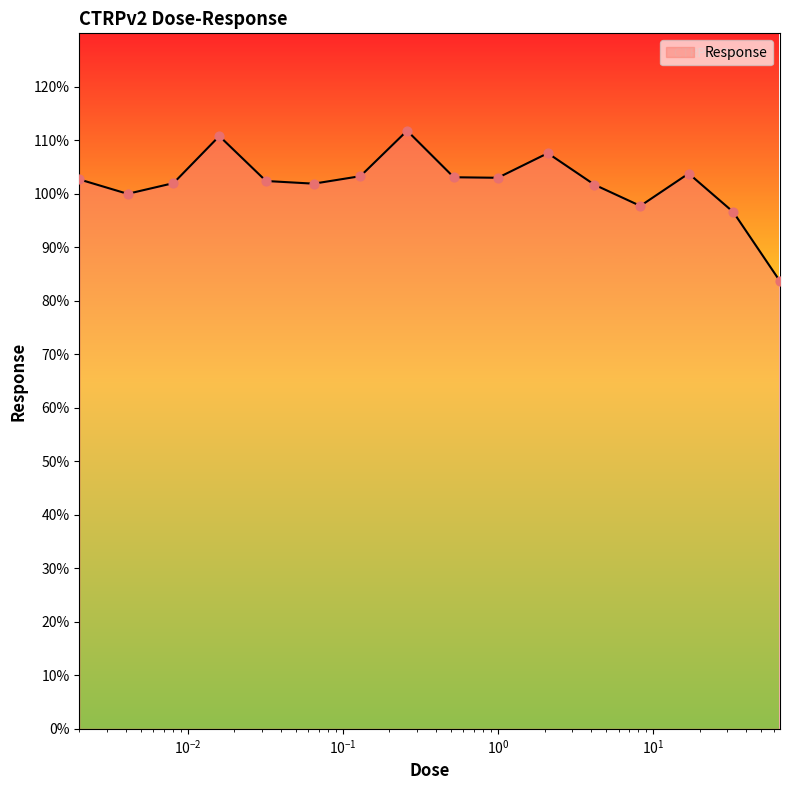

What is the minimum value shown in the chart?

83.7